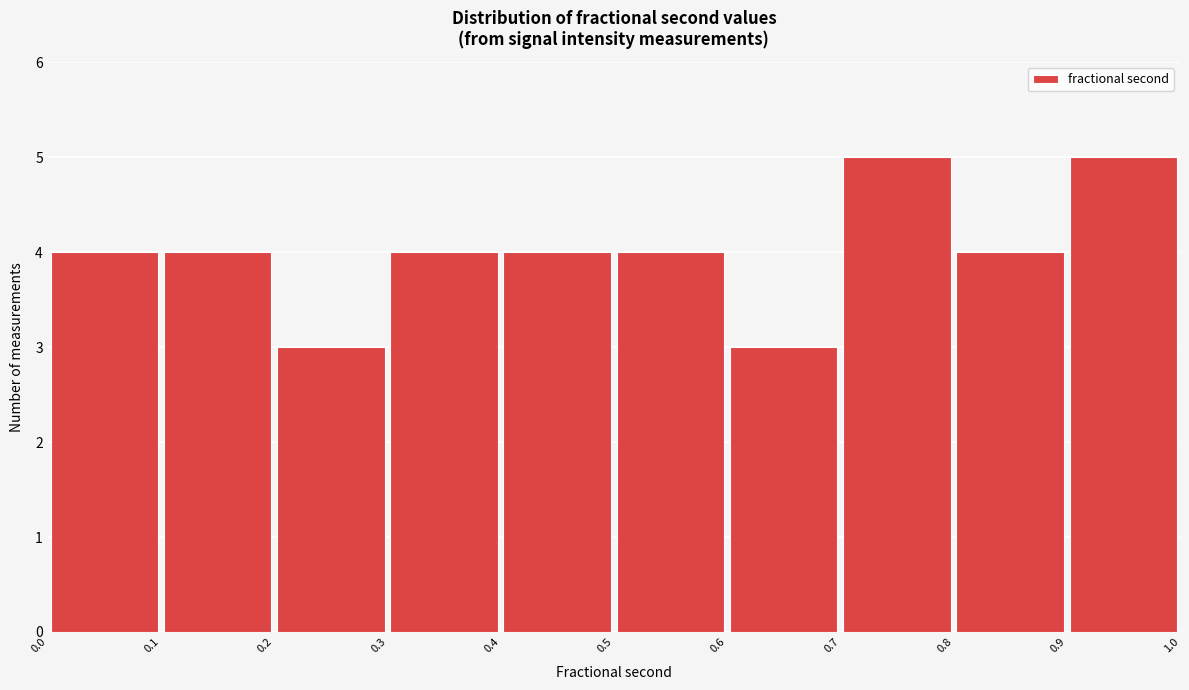

Reading left to right, transcribe this chart: for each bar, give the range it covers on the x-axis and its height. The values are not printed on the chart, so give them approximately, as read against the axis.

0.0 to 0.1: 4
0.1 to 0.2: 4
0.2 to 0.3: 3
0.3 to 0.4: 4
0.4 to 0.5: 4
0.5 to 0.6: 4
0.6 to 0.7: 3
0.7 to 0.8: 5
0.8 to 0.9: 4
0.9 to 1.0: 5